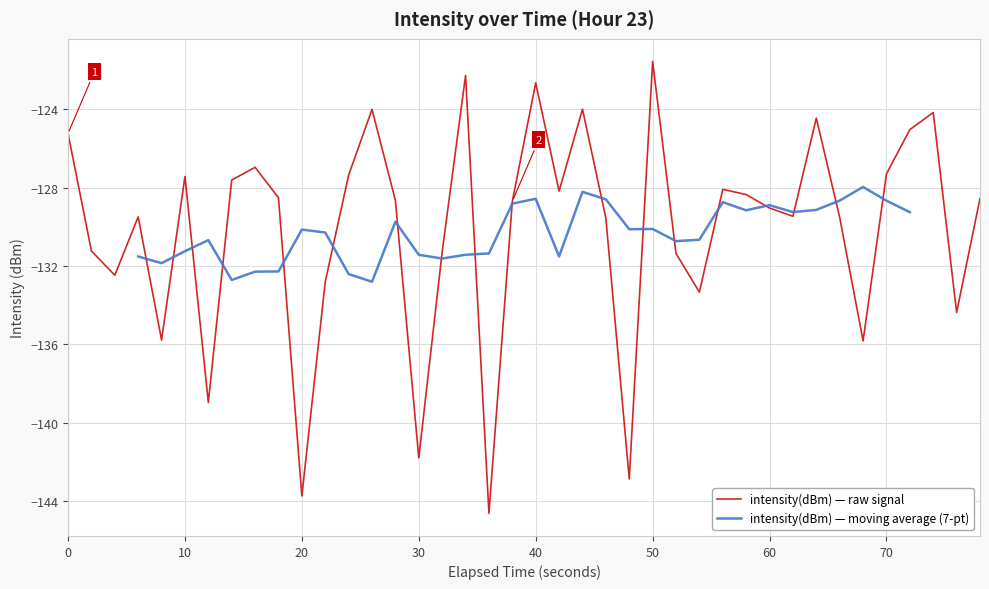

The value of intensity(dBm) — raw signal at 0 is -125.2. True or false?

True